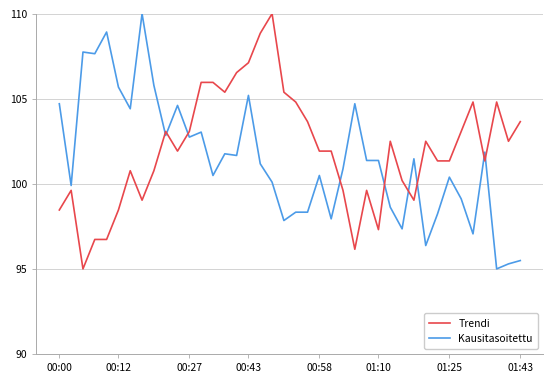

What is the maximum value for Kausitasoitettu?

110.0